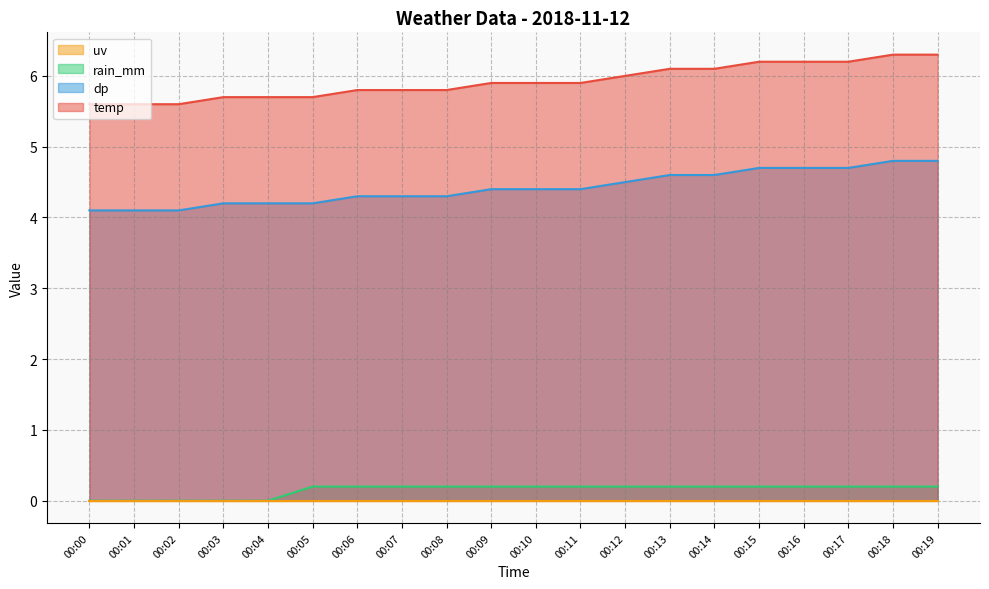

How many series are shown in this chart?

4